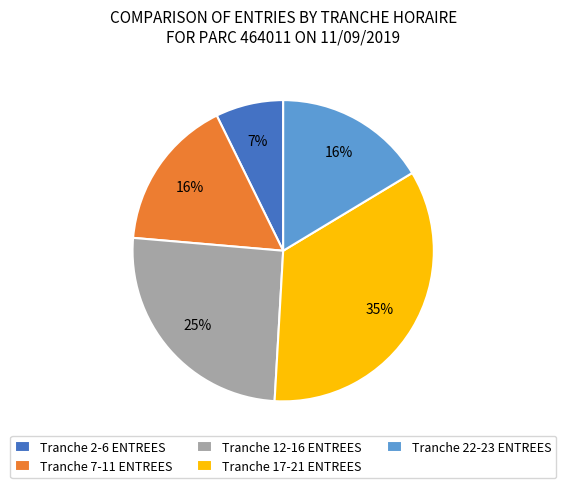

To the nearest percent, what is the average slice percentage?

20%